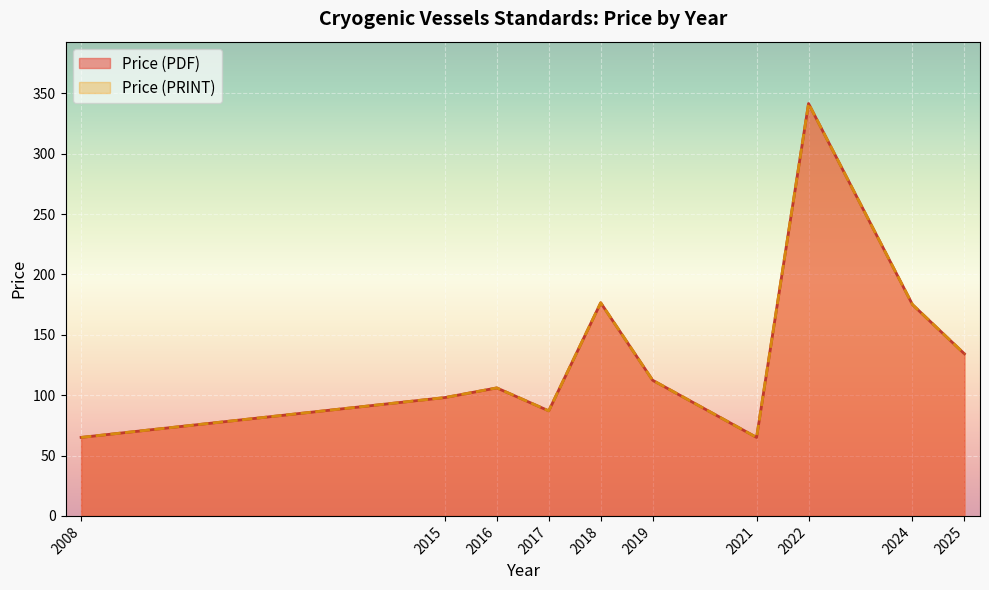

The Price (PRINT) series shows 25.9 at 2019. True or false?

False